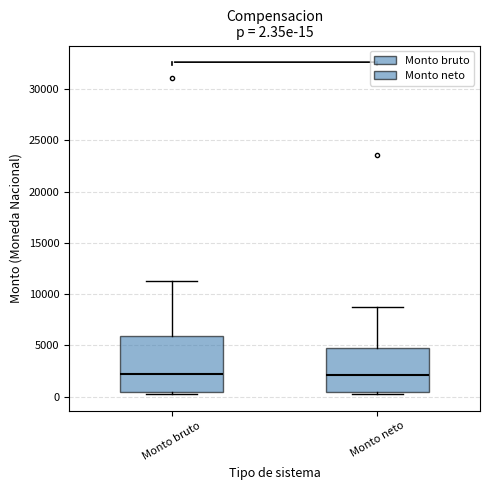

Which box is the tallest, from its lower edge to its upper edge?

Monto bruto